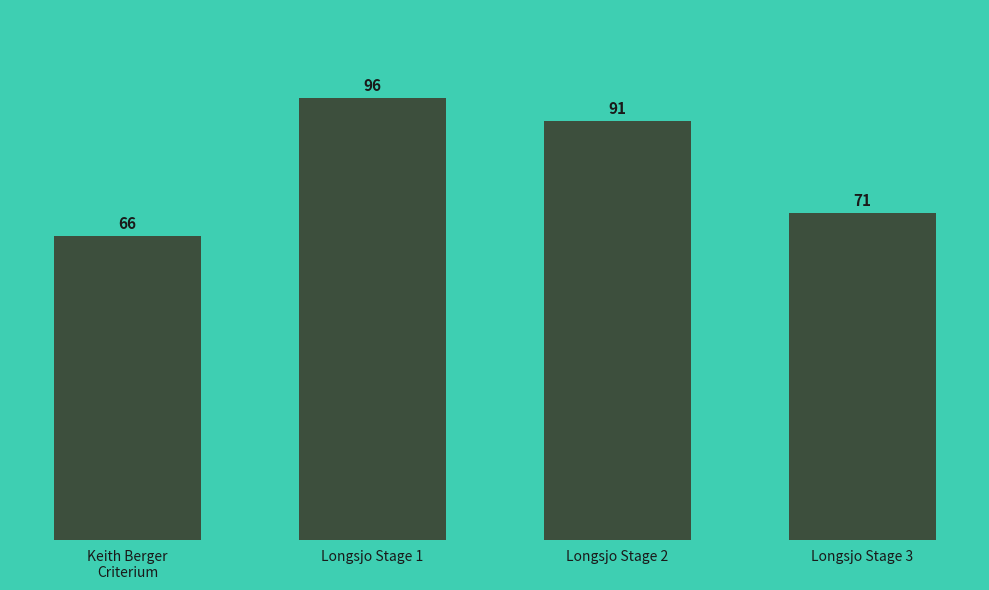

Count the values in the range 71 to 96.

3